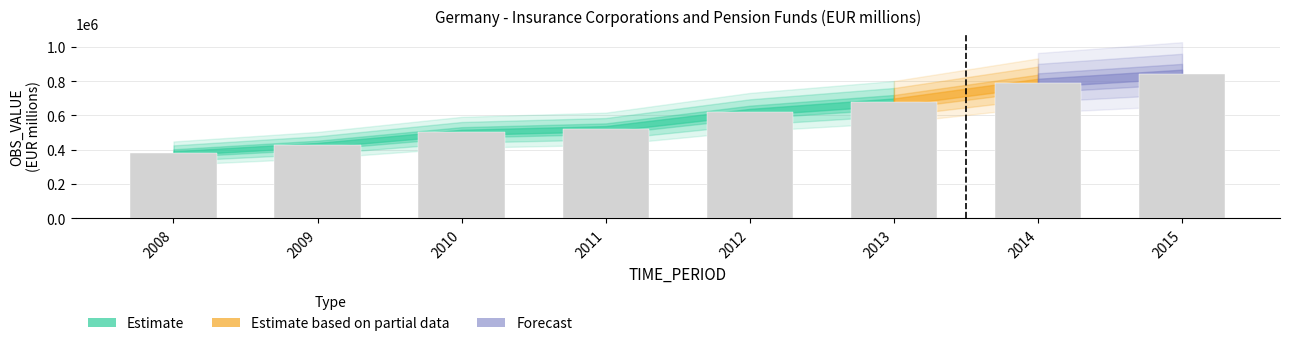

What is the value of the 7th bar from the left?

790108